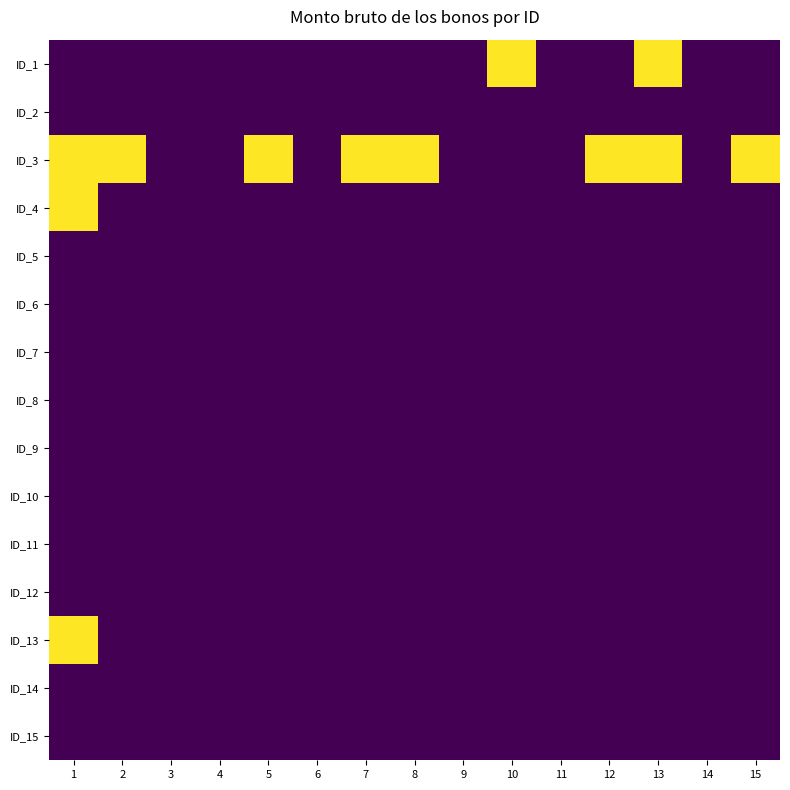

What is the spread (max minus min) of values at 15?

850